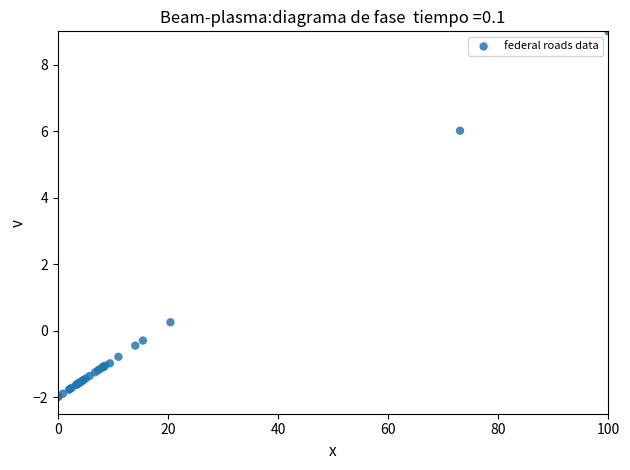

What Y value in the scatter plot is closest to 3?

0.3